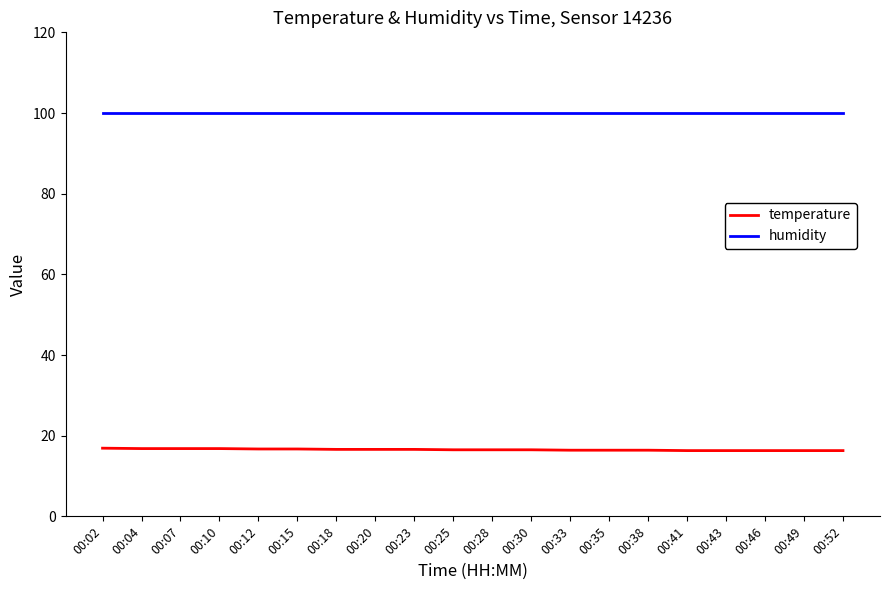

What is the greatest value displayed?

99.9